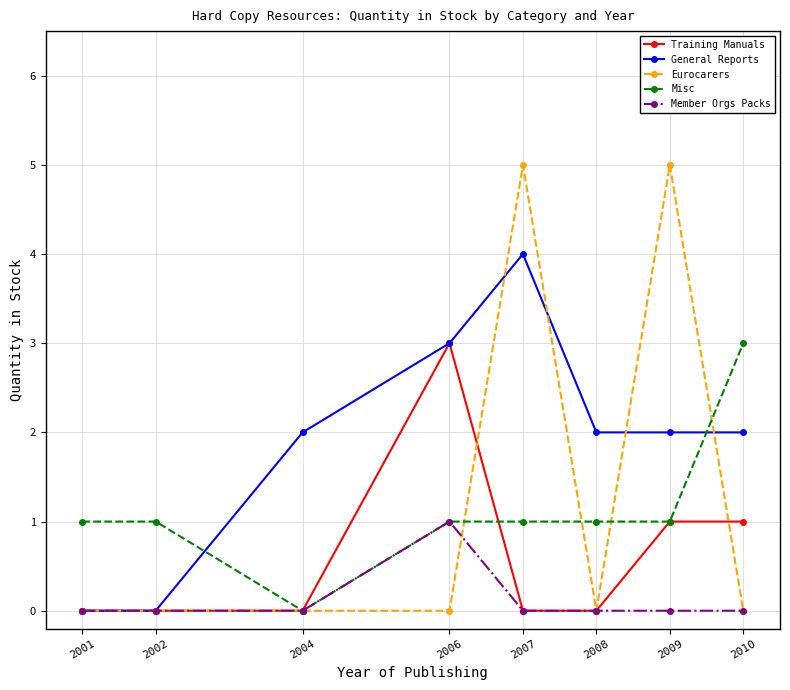

Where is the first local minimum for Misc?

2004